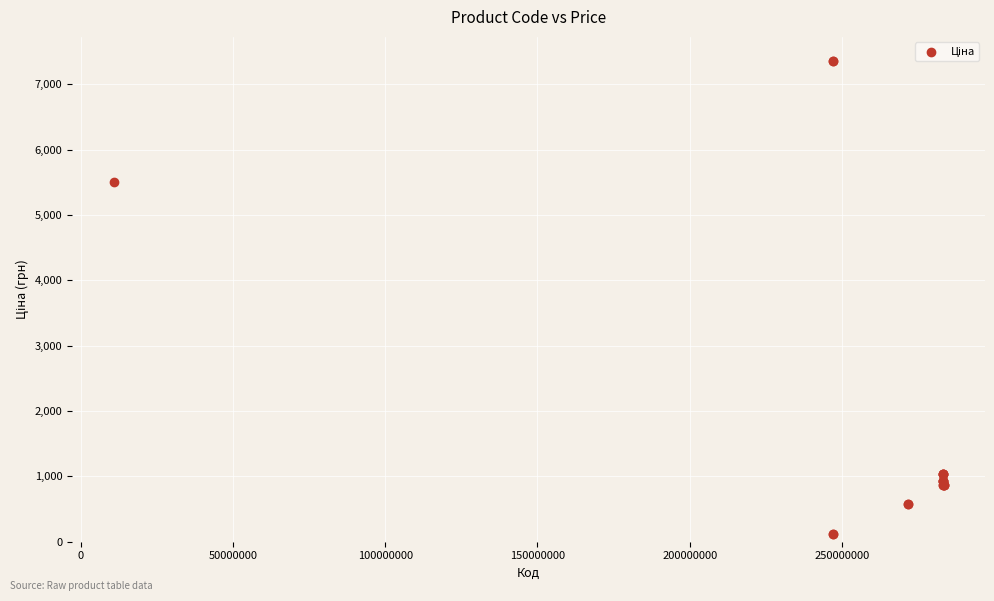

What Y value in the scatter plot is closest to 3735?

5497.3